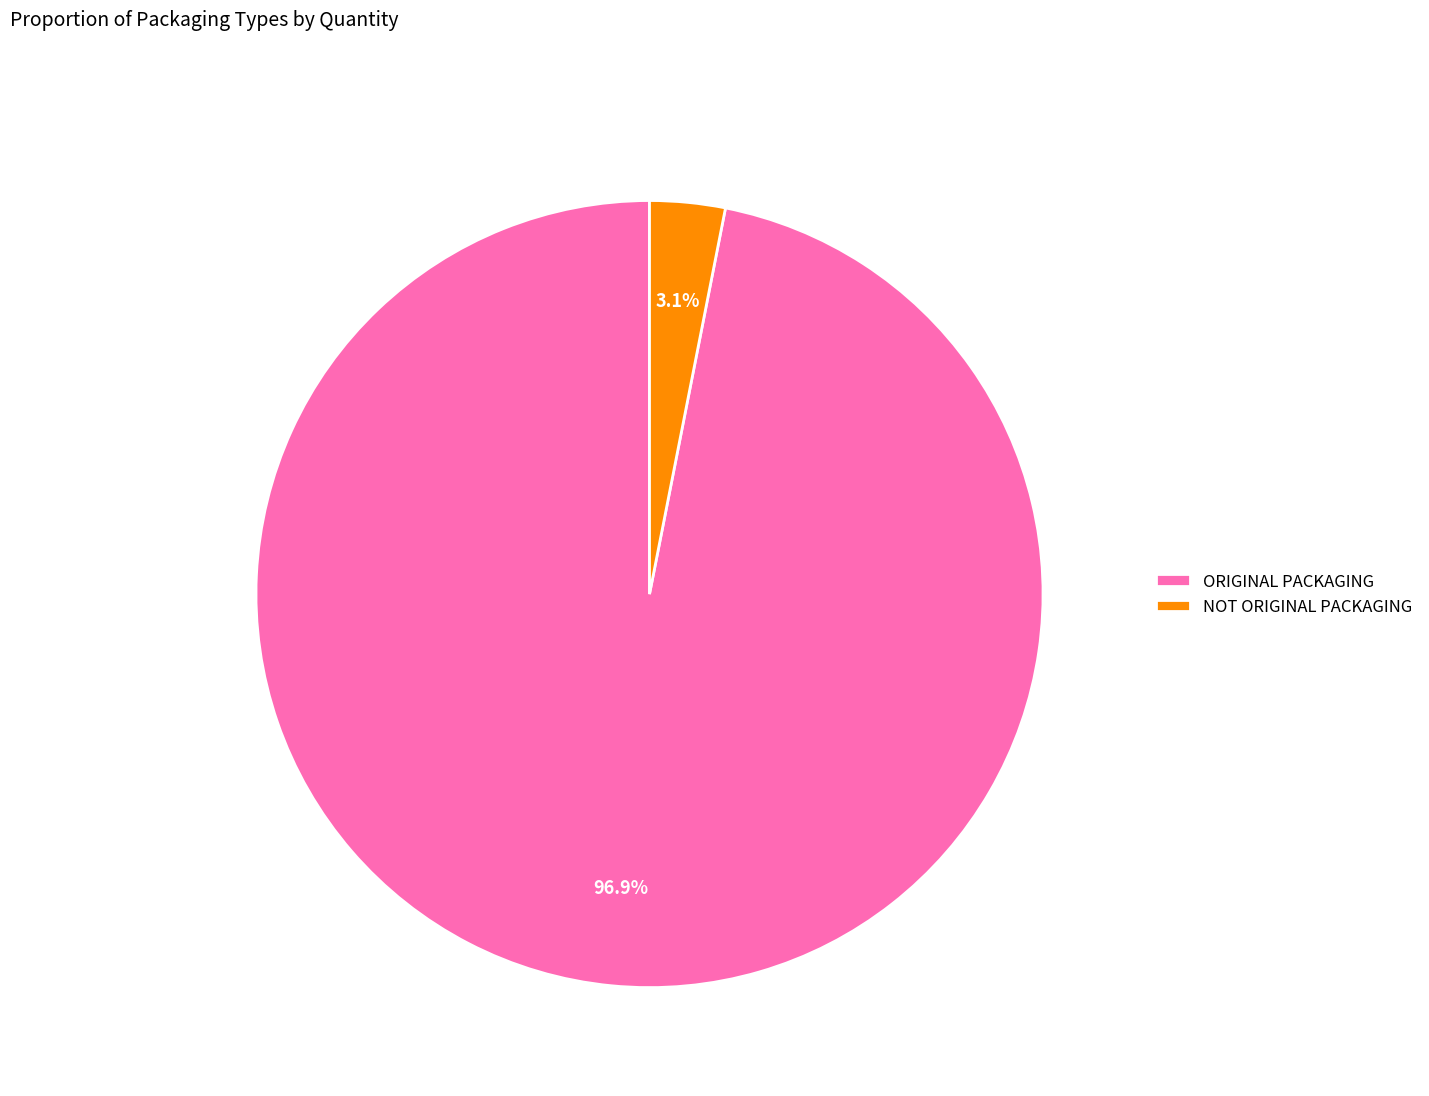

How much of the chart is everything except NOT ORIGINAL PACKAGING?

96.9%